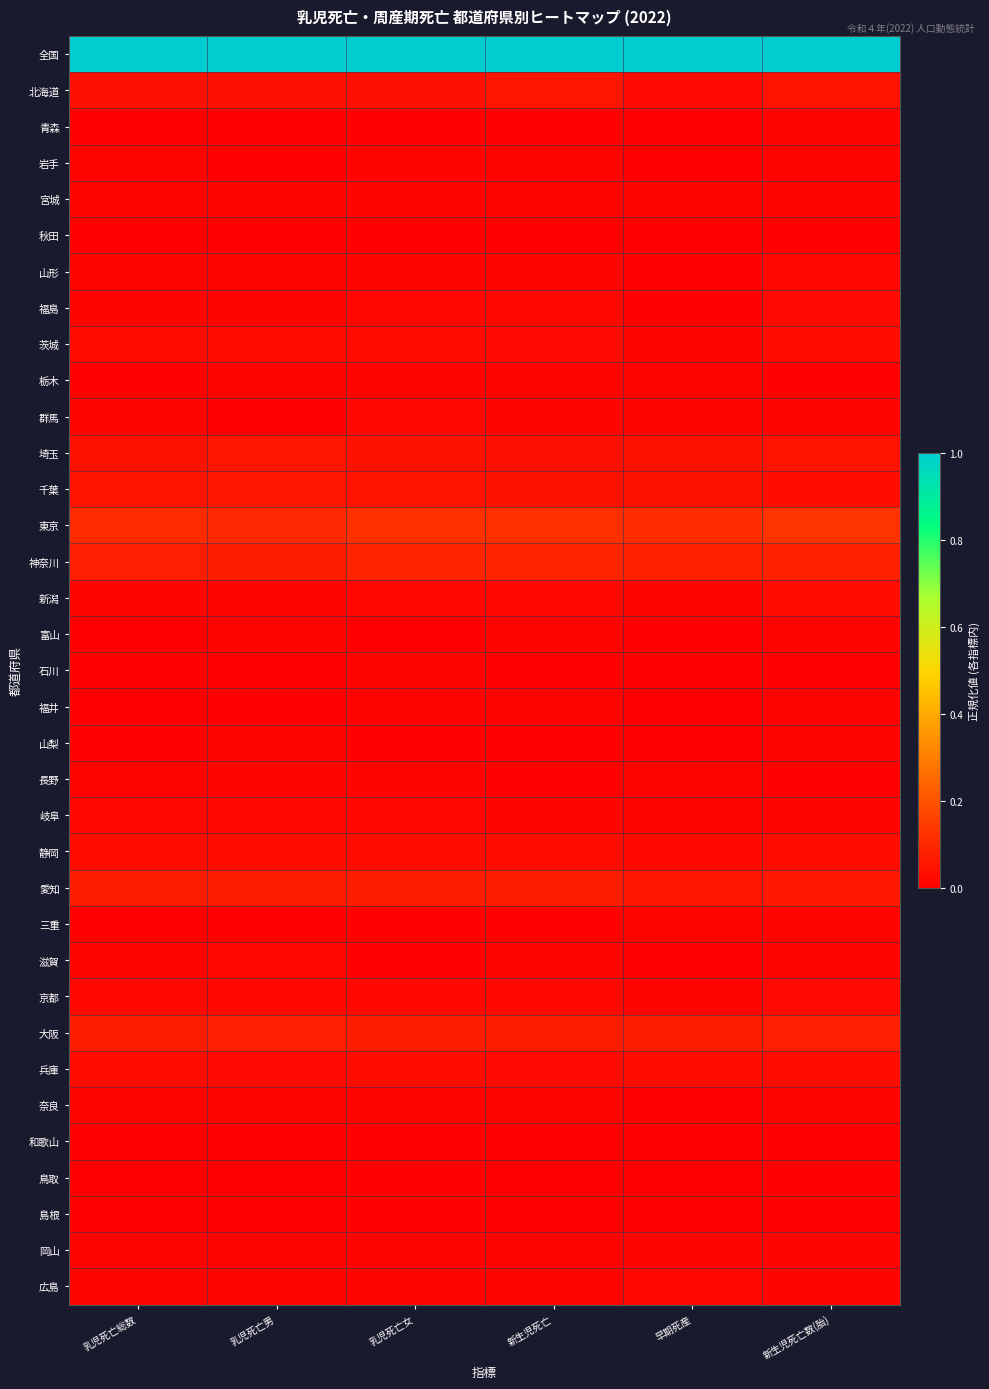

Count the number of categories in the chart.

6